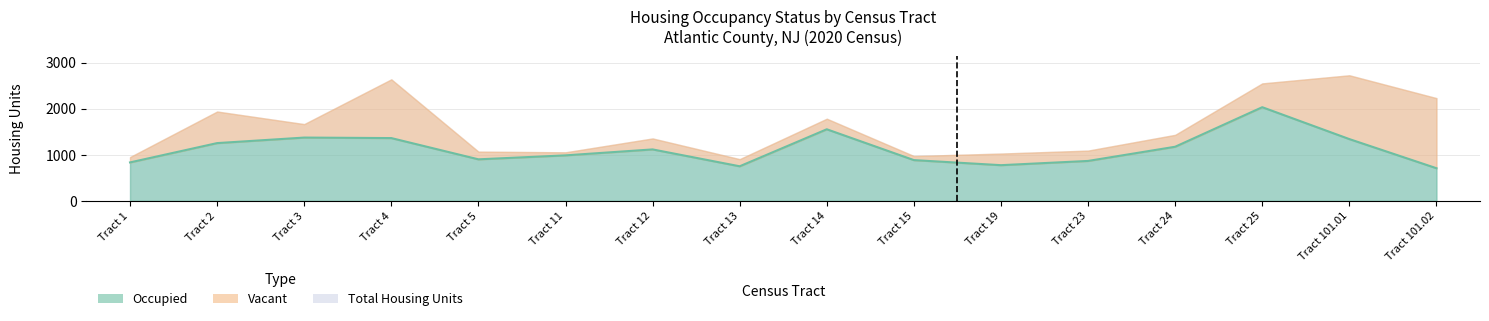

After their last crossing, which series has the higher values: Occupied or Vacant?

Vacant